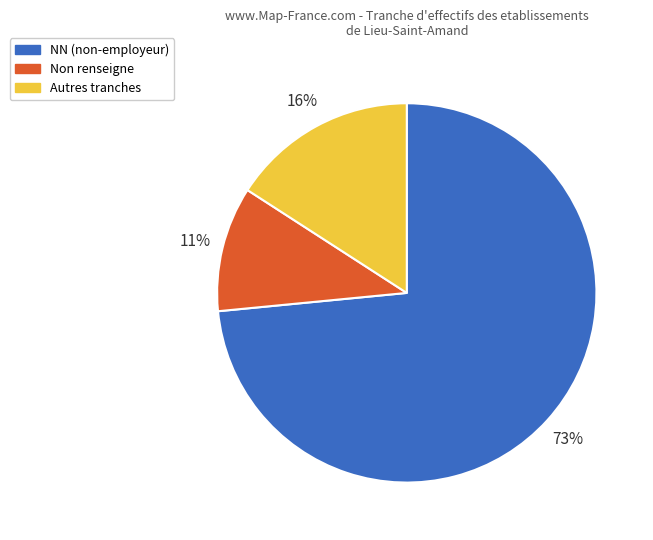

Is there any slice that represents more than half of the pie?

Yes